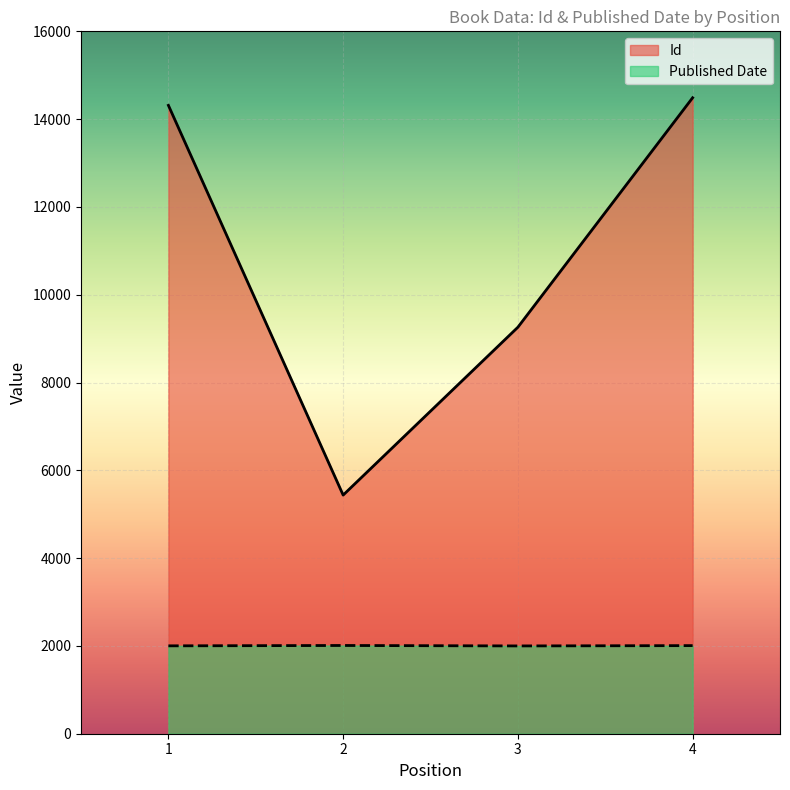

What is the value of the Published Date point at the 3rd from the left?

2000